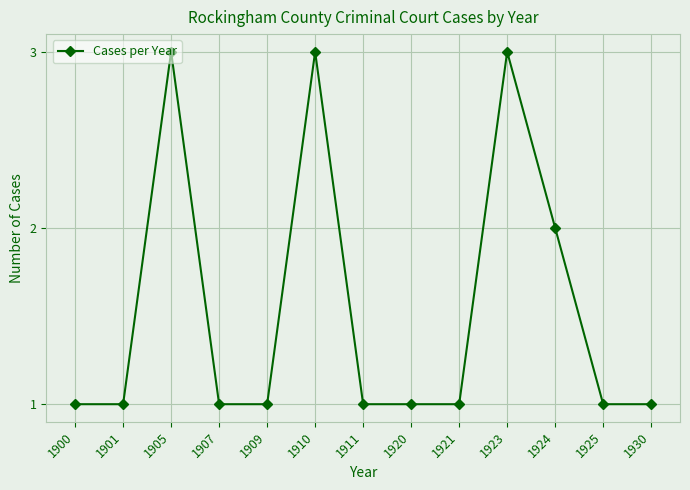

Read the value at 1921.

1